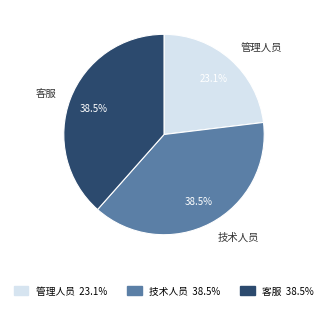

Does any single category account for the majority?

No